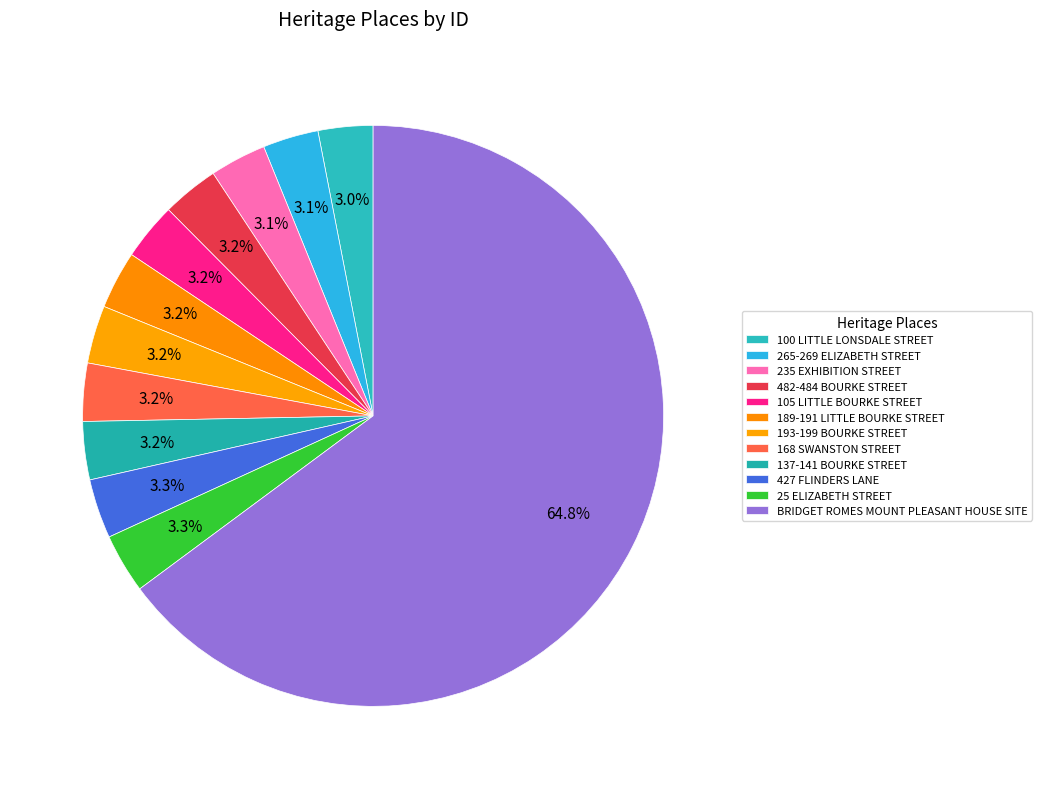

What is the largest slice in the pie chart?

BRIDGET ROMES MOUNT PLEASANT HOUSE SITE